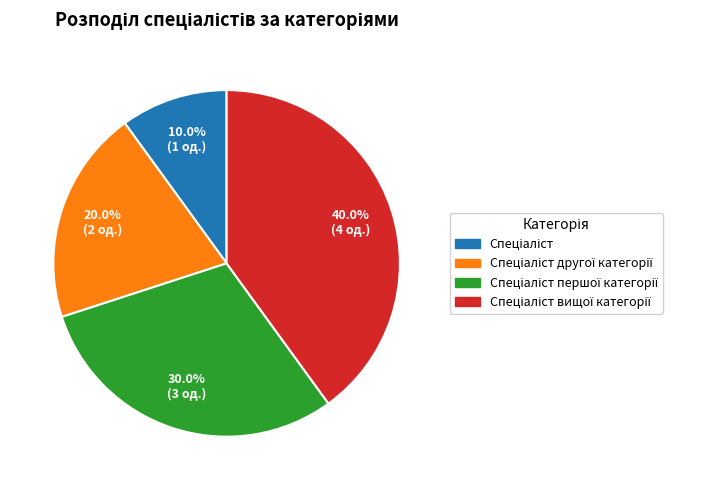

Is there any slice that represents more than half of the pie?

No